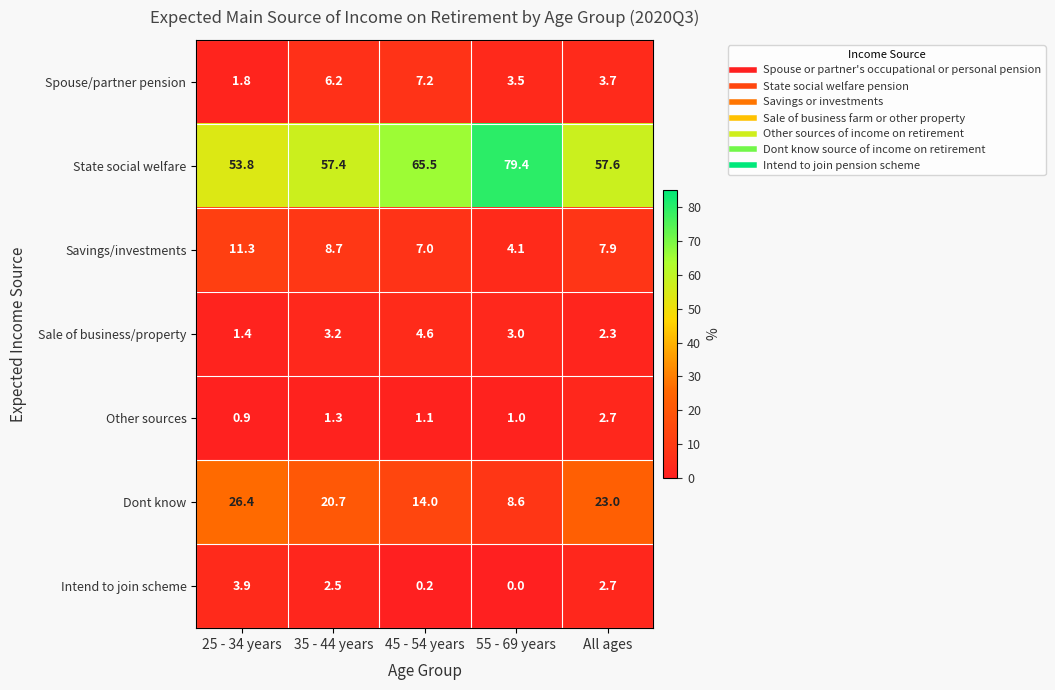

What is the difference between the maximum and minimum values in the Dont know series?

17.8